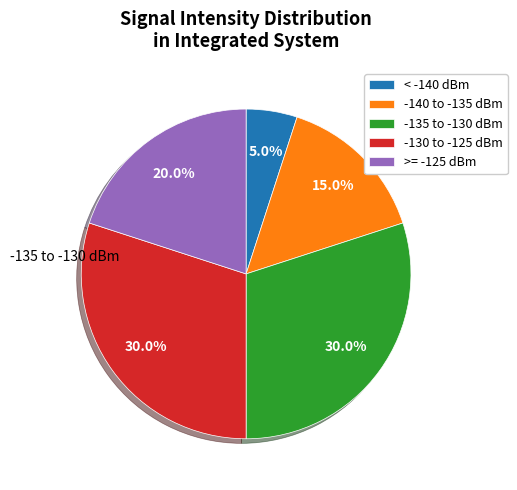

How many slices are in this pie chart?

5